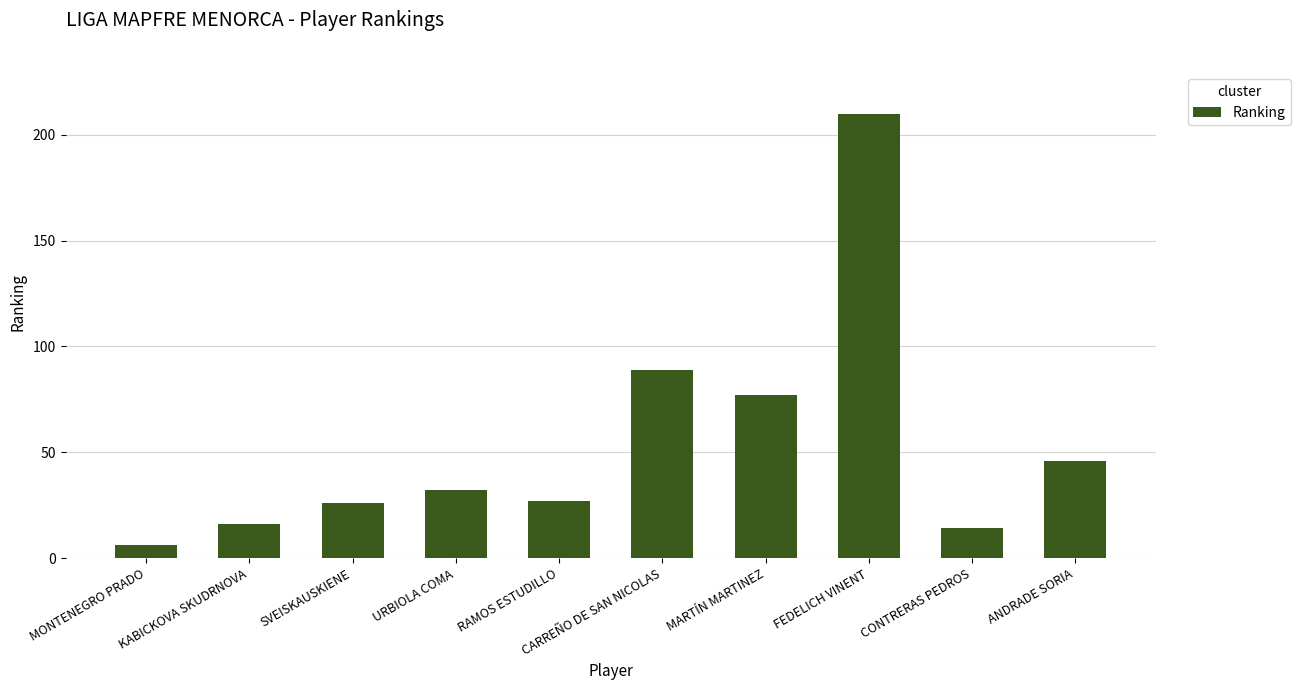

Approximately how many times larger is the value at FEDELICH VINENT compared to CONTRERAS PEDROS?

15.0